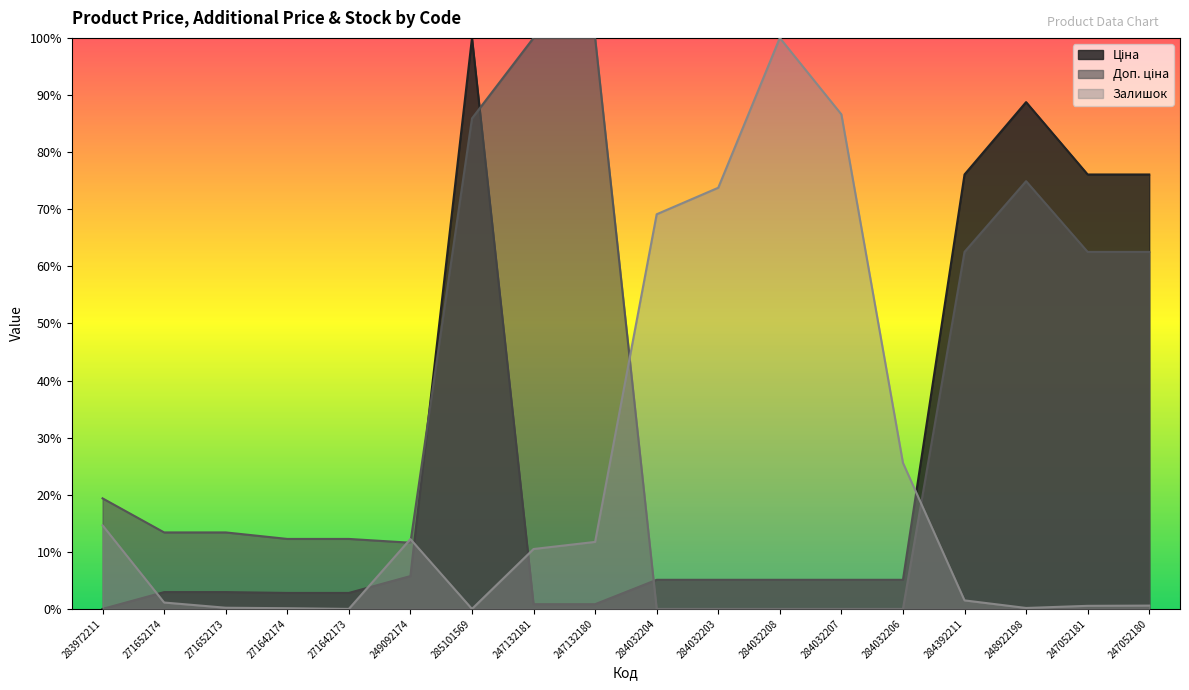

True or false: Ціна has a value of 0.8 at 247052181.

True